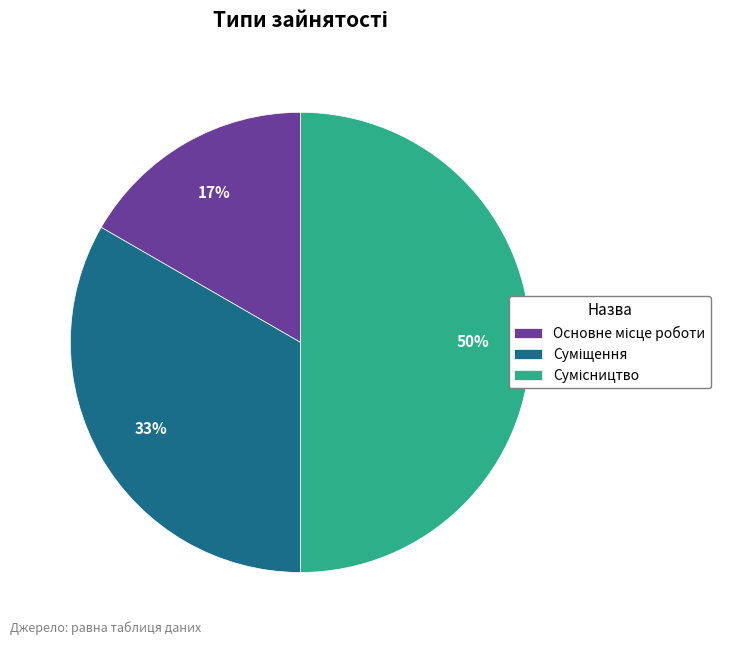

To the nearest percent, what is the average slice percentage?

33%